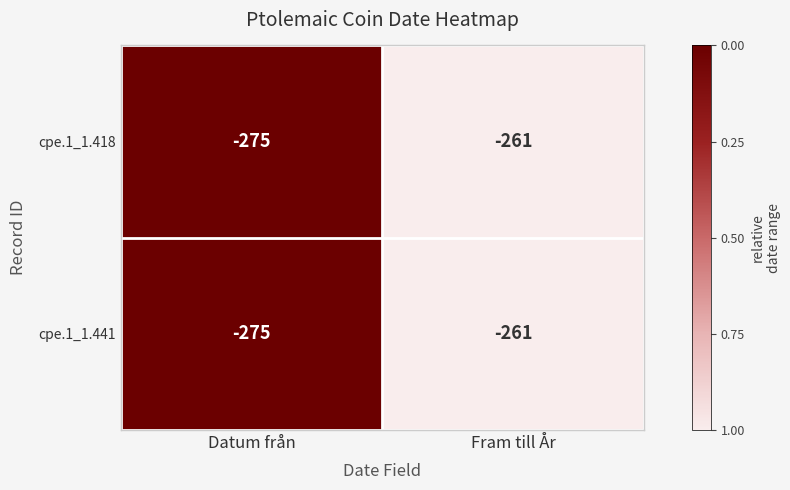

What is the sum of the cpe.1_1.418 values at Datum från and Fram till År?

-536